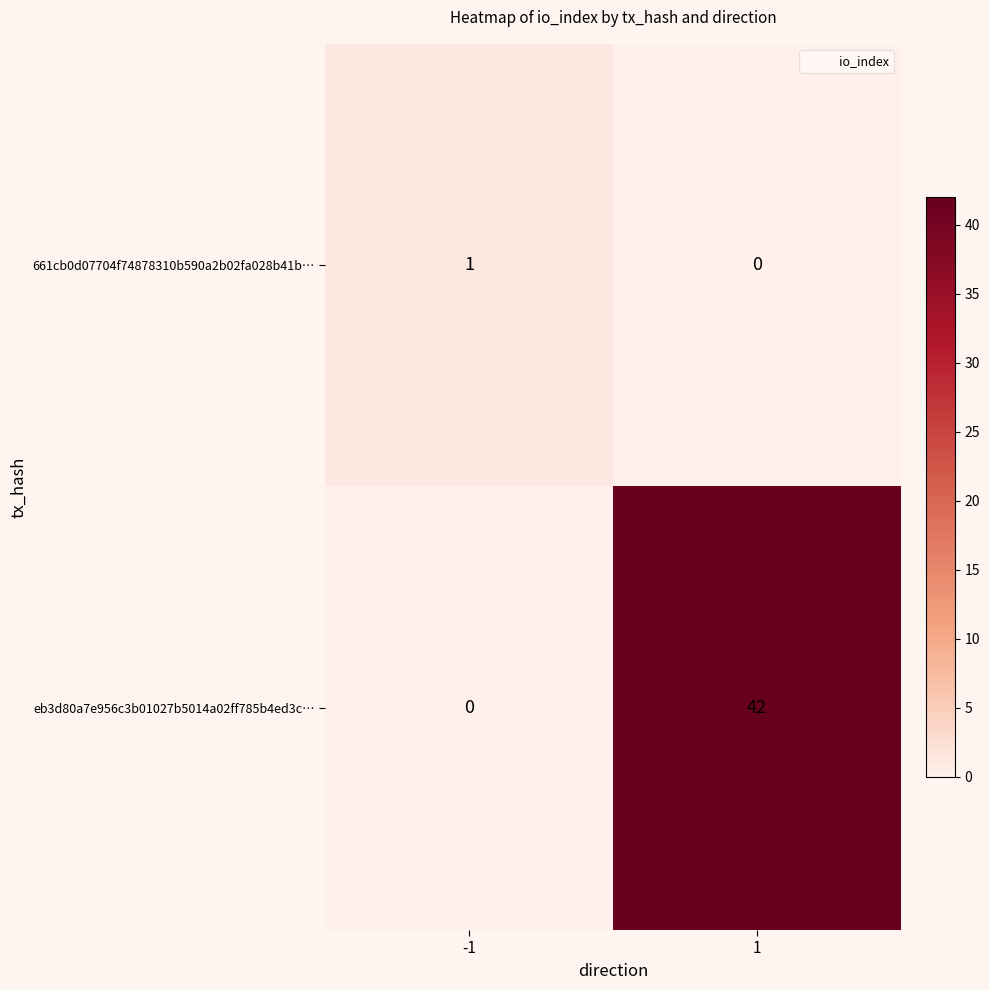

Is it true that 661cb0d07704f74878310b590a2b02fa028b41b… equals -1 at 1?

False